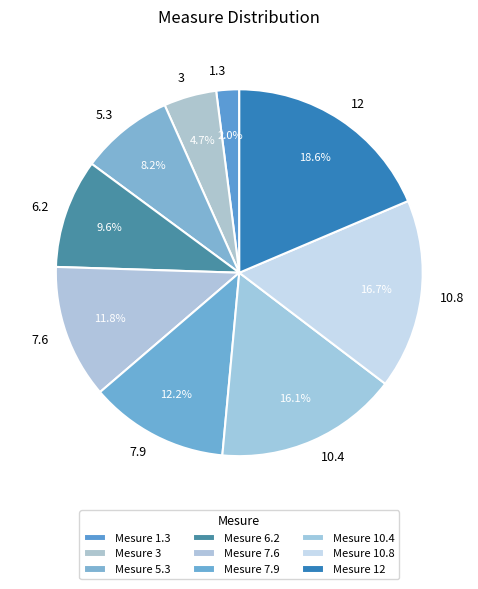

To the nearest percent, what percentage of the pie is 10.4?

16%